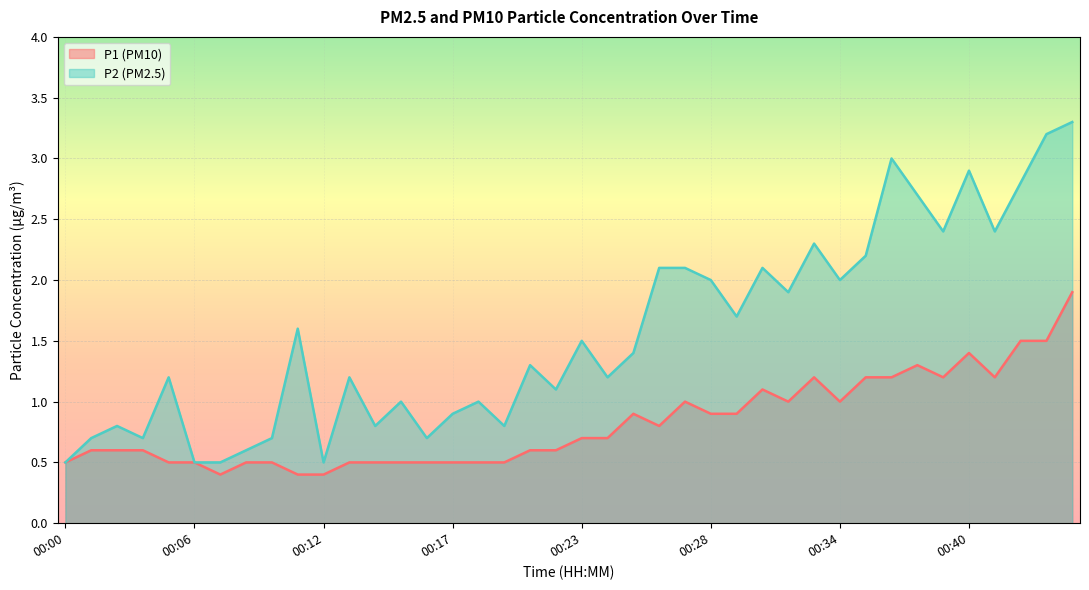

Reading left to right, list all the values displayed in this chart.

P1: 00:00=0.5	00:02=0.6	00:03=0.6	00:04=0.6	00:05=0.5	00:06=0.5	00:07=0.4	00:08=0.5	00:09=0.5	00:10=0.4	00:12=0.4	00:13=0.5	00:14=0.5	00:15=0.5	00:16=0.5	00:17=0.5	00:18=0.5	00:19=0.5	00:20=0.6	00:21=0.6	00:23=0.7	00:24=0.7	00:25=0.9	00:26=0.8	00:27=1.0	00:28=0.9	00:30=0.9	00:31=1.1	00:32=1.0	00:33=1.2	00:34=1.0	00:35=1.2	00:37=1.2	00:38=1.3	00:39=1.2	00:40=1.4	00:41=1.2	00:42=1.5	00:43=1.5	00:45=1.9
P2: 00:00=0.5	00:02=0.7	00:03=0.8	00:04=0.7	00:05=1.2	00:06=0.5	00:07=0.5	00:08=0.6	00:09=0.7	00:10=1.6	00:12=0.5	00:13=1.2	00:14=0.8	00:15=1.0	00:16=0.7	00:17=0.9	00:18=1.0	00:19=0.8	00:20=1.3	00:21=1.1	00:23=1.5	00:24=1.2	00:25=1.4	00:26=2.1	00:27=2.1	00:28=2.0	00:30=1.7	00:31=2.1	00:32=1.9	00:33=2.3	00:34=2.0	00:35=2.2	00:37=3.0	00:38=2.7	00:39=2.4	00:40=2.9	00:41=2.4	00:42=2.8	00:43=3.2	00:45=3.3